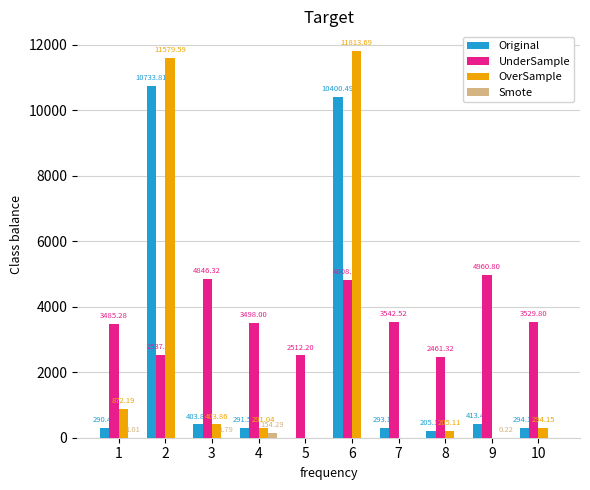

At which label does OverSample first exceed 294?

1